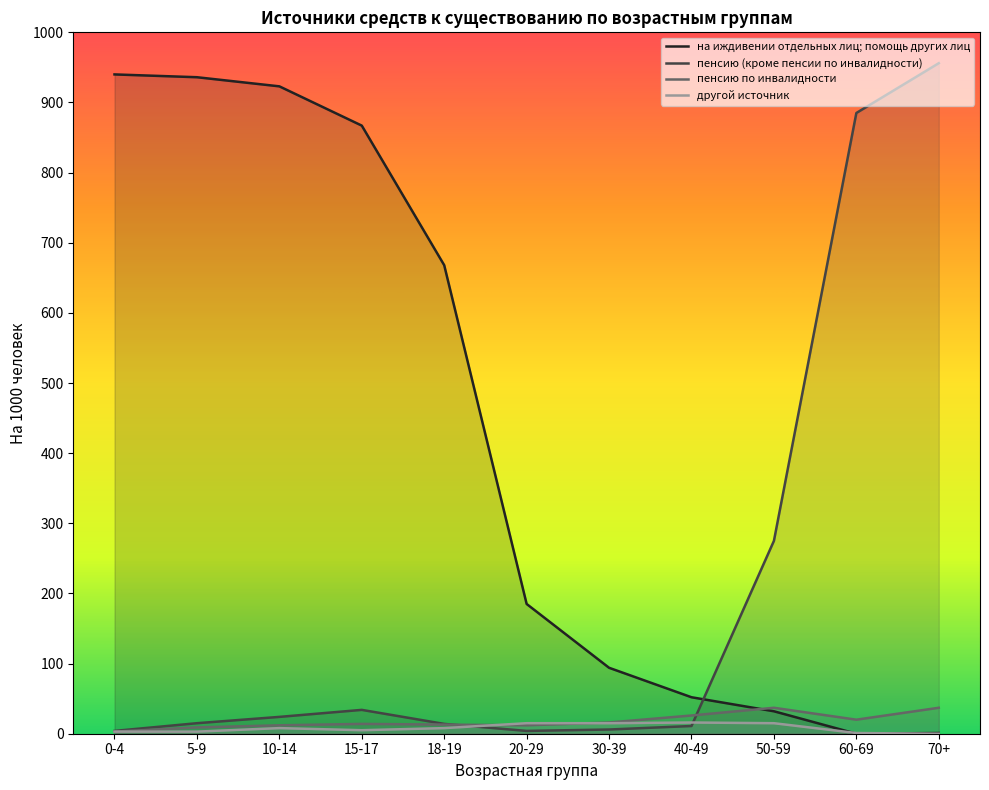

Is the value of пенсию (кроме пенсии по инвалидности) at 15-17 greater than the value of на иждивении отдельных лиц; помощь других лиц at 10-14?

No